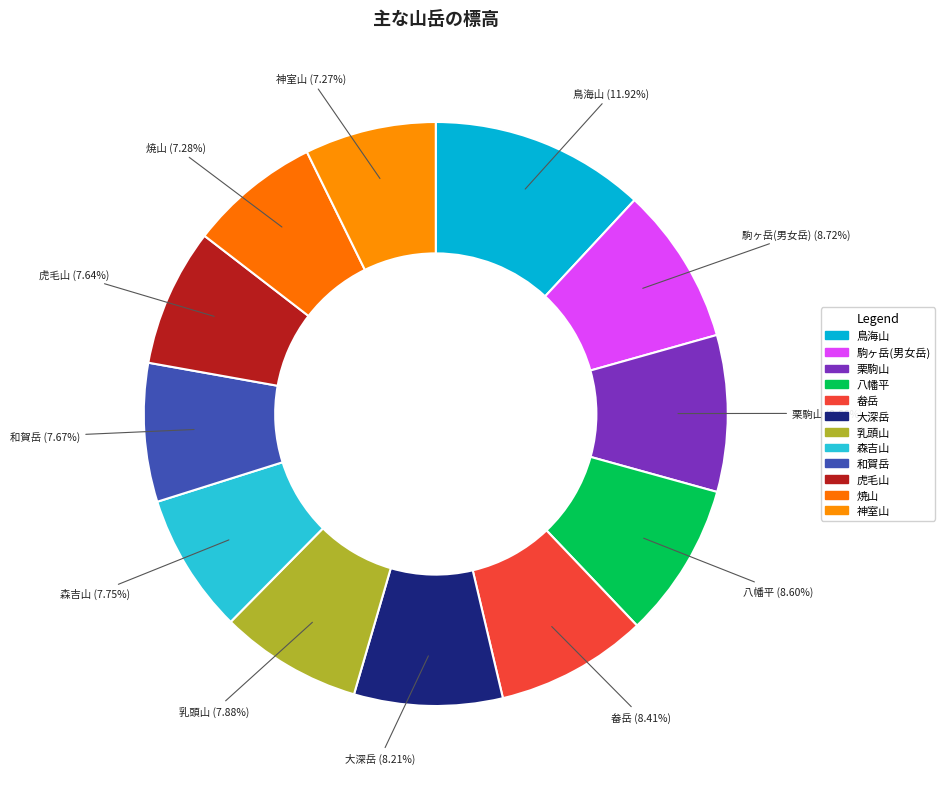

What is the ratio of the value at 焼山 to the value at 森吉山?

0.9